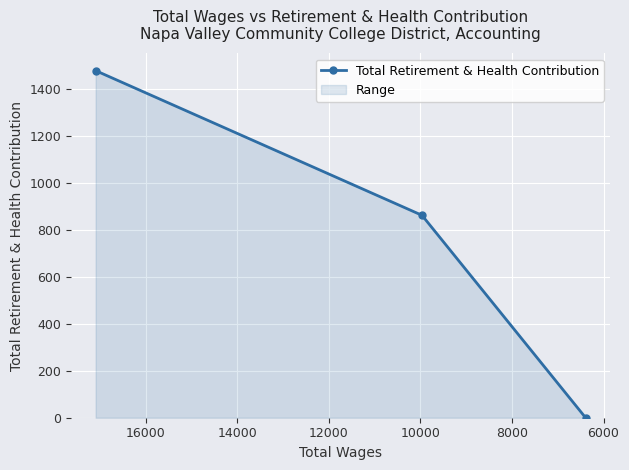

How many lines are shown in the chart?

1